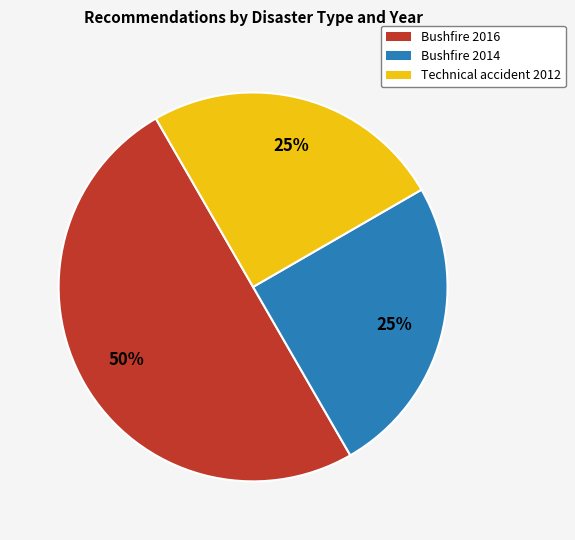

To the nearest percent, what is the difference between the largest and smallest slice percentages?

25%